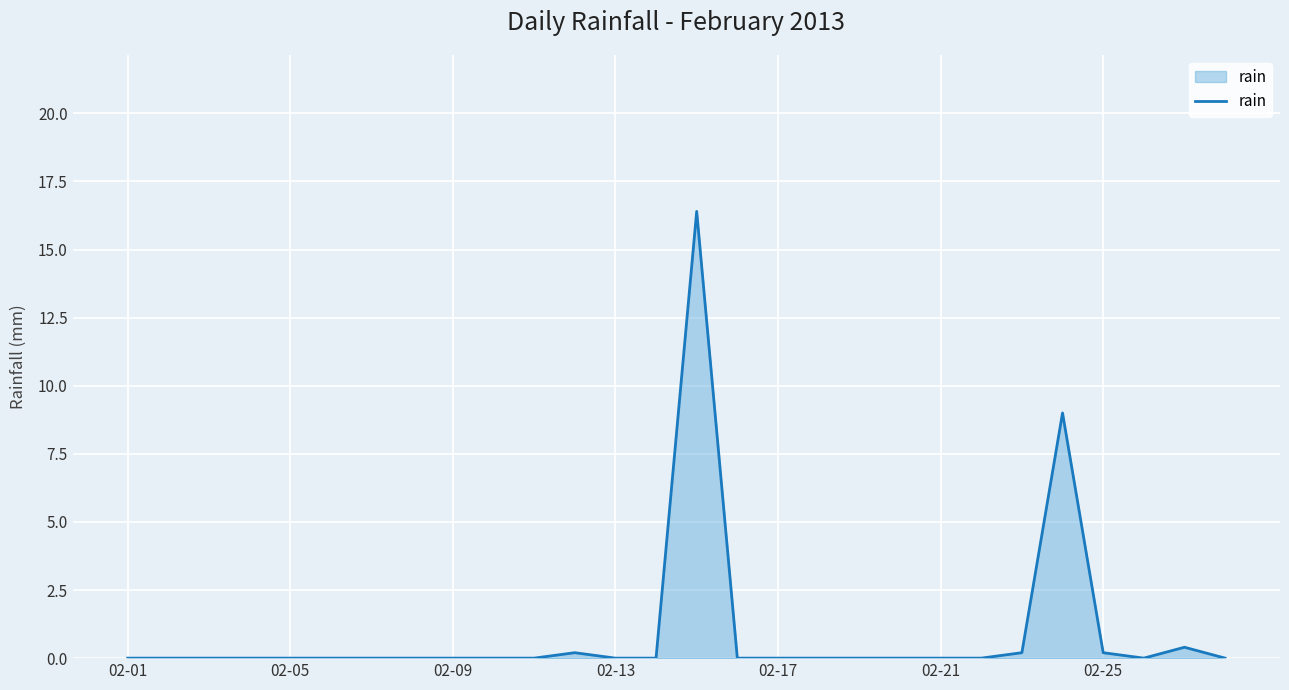

What is the maximum value shown in the chart?

16.4